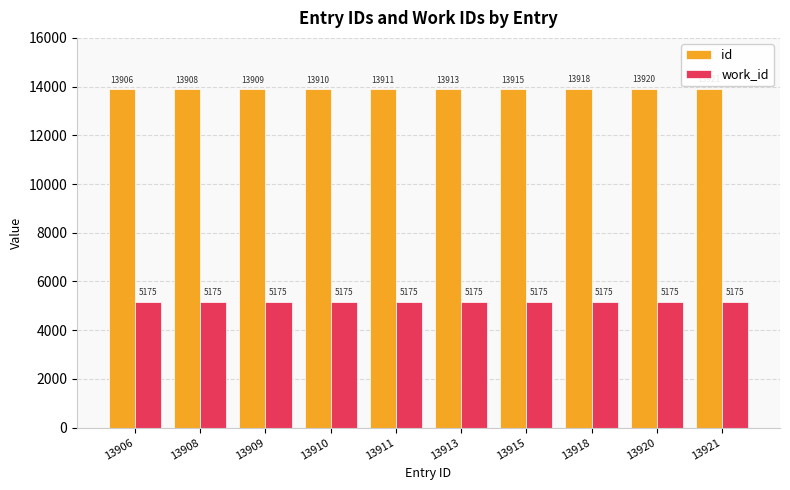

Reading left to right, list all the values displayed in this chart.

id: 13906	13908	13909	13910	13911	13913	13915	13918	13920	13921
work_id: 5175	5175	5175	5175	5175	5175	5175	5175	5175	5175